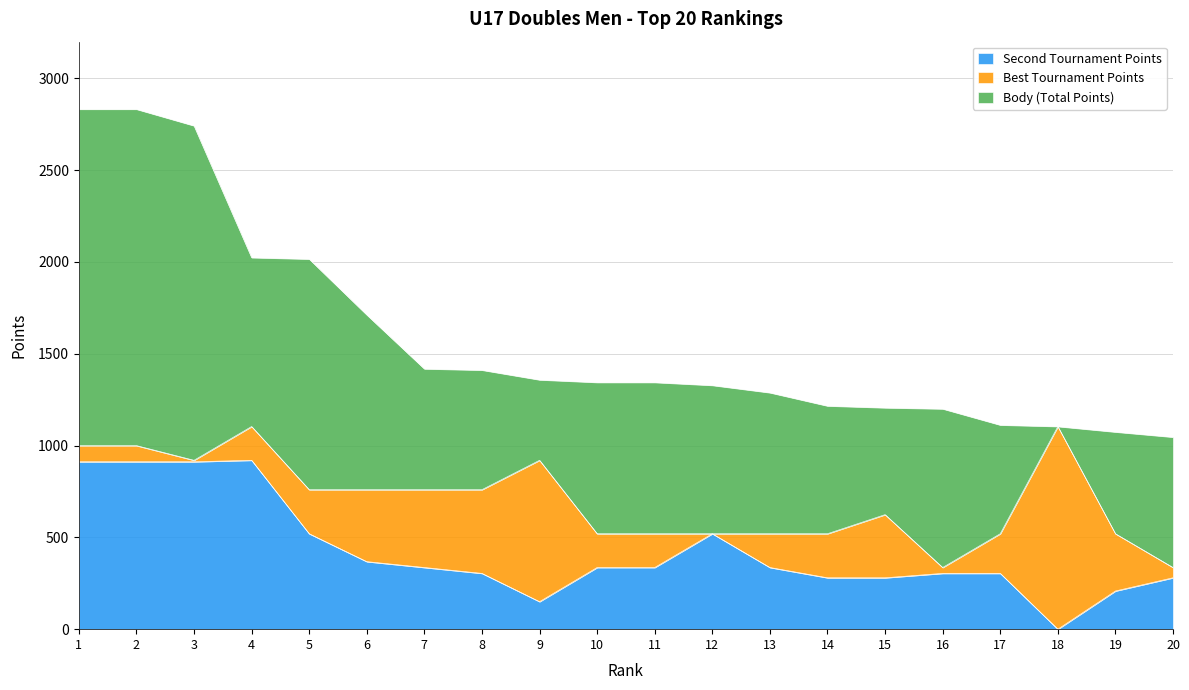

How many data points does each series have?

20